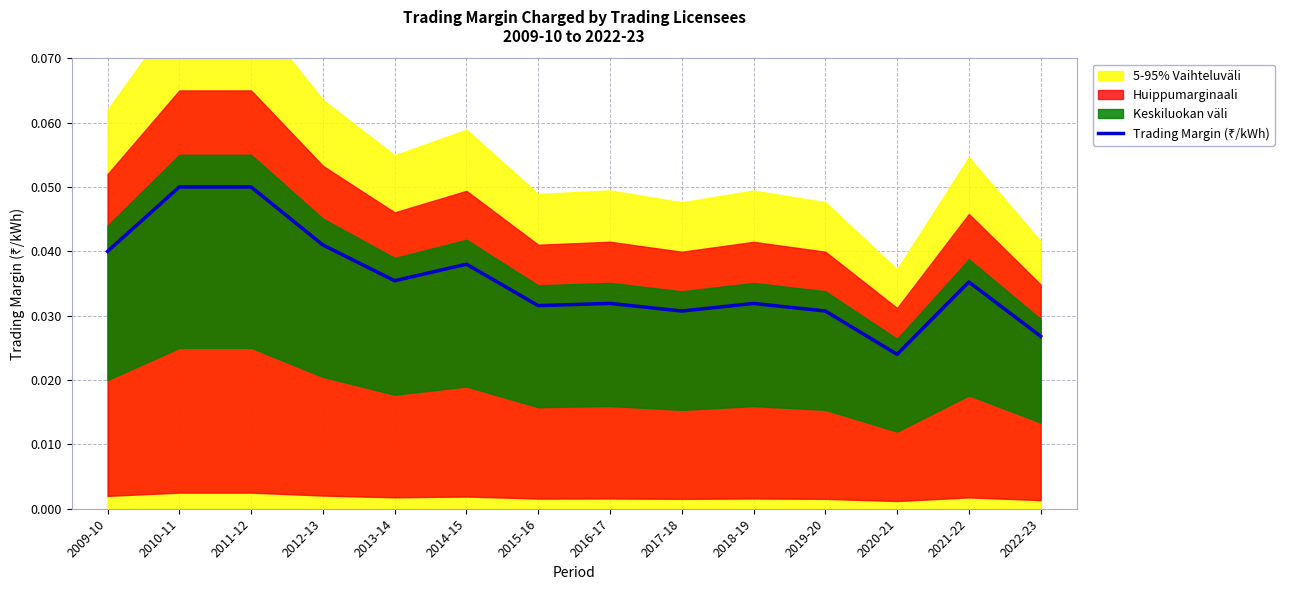

What position from the right is 2016-17?

7